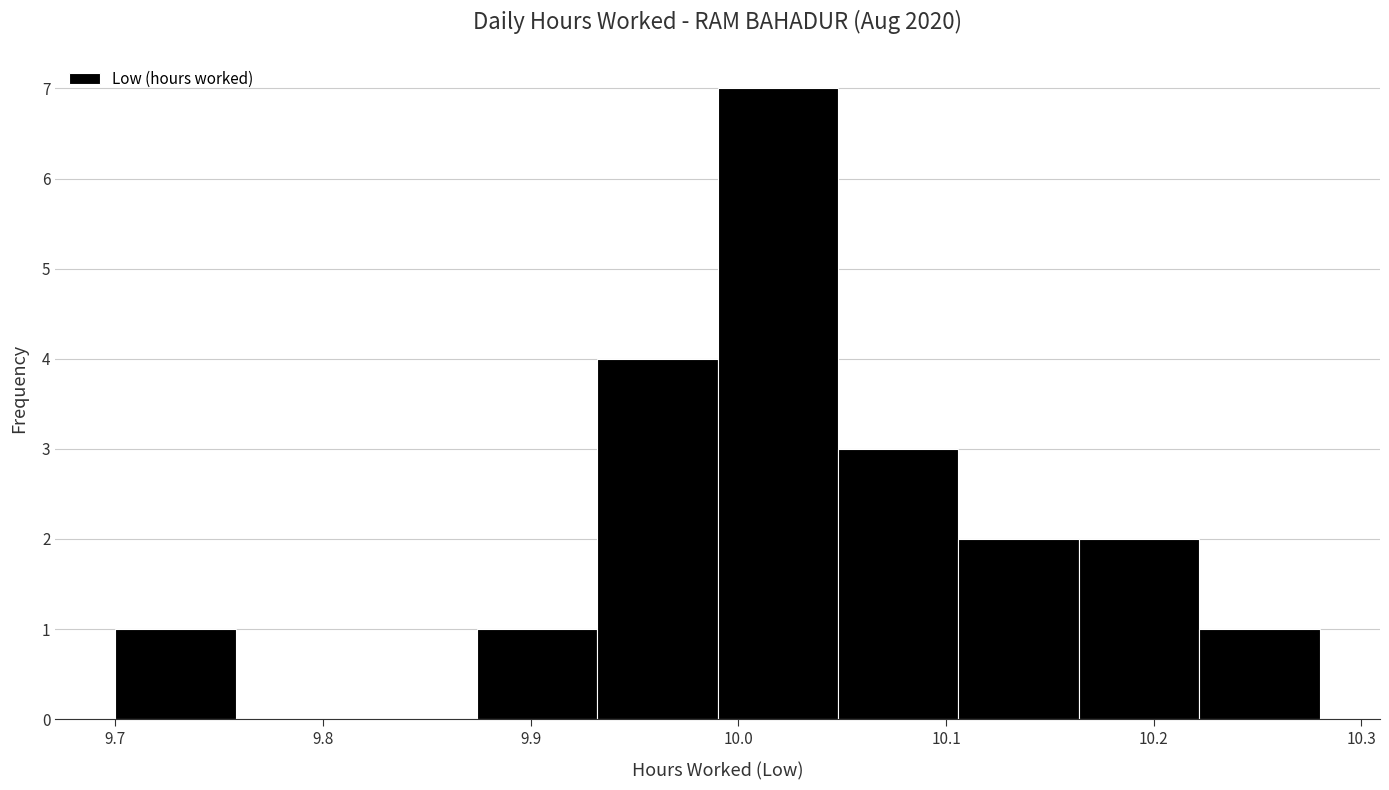

Reading left to right, transcribe this chart: for each bar, give the range it covers on the x-axis and its height. Neither the bar edges nor the heights are printed on the chart, so give them approximately, as read against the axes.

9.700 to 9.758: 1
9.758 to 9.816: 0
9.816 to 9.874: 0
9.874 to 9.932: 1
9.932 to 9.990: 4
9.990 to 10.048: 7
10.048 to 10.106: 3
10.106 to 10.164: 2
10.164 to 10.222: 2
10.222 to 10.280: 1